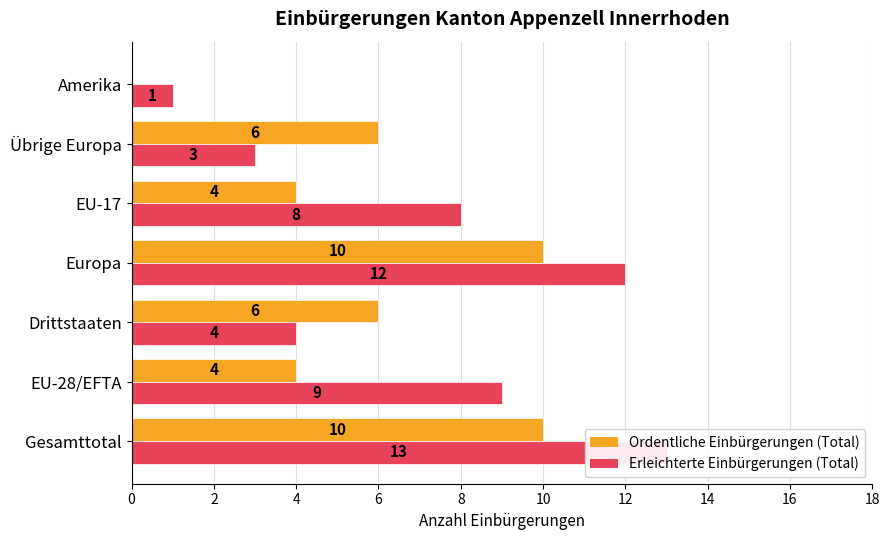

Which series has the largest range (max minus min)?

Erleichterte Einbürgerungen (Total)